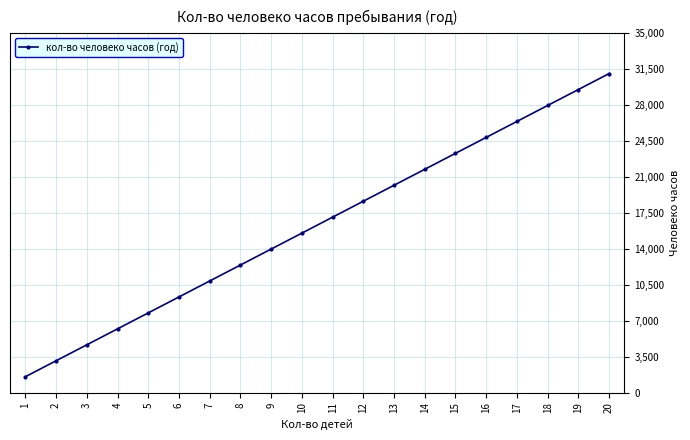

Reading left to right, extract all data points from this chart.

1554	3108	4662	6216	7770	9324	10878	12432	13986	15540	17094	18648	20202	21756	23310	24864	26418	27972	29526	31080